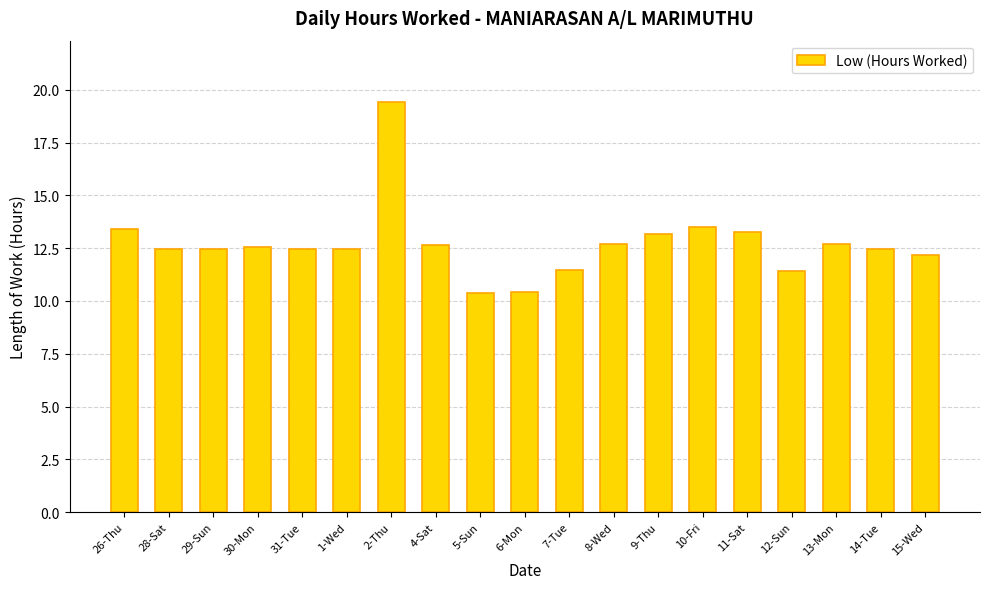

Is it true that the value at 2-Thu is 19.4?

True